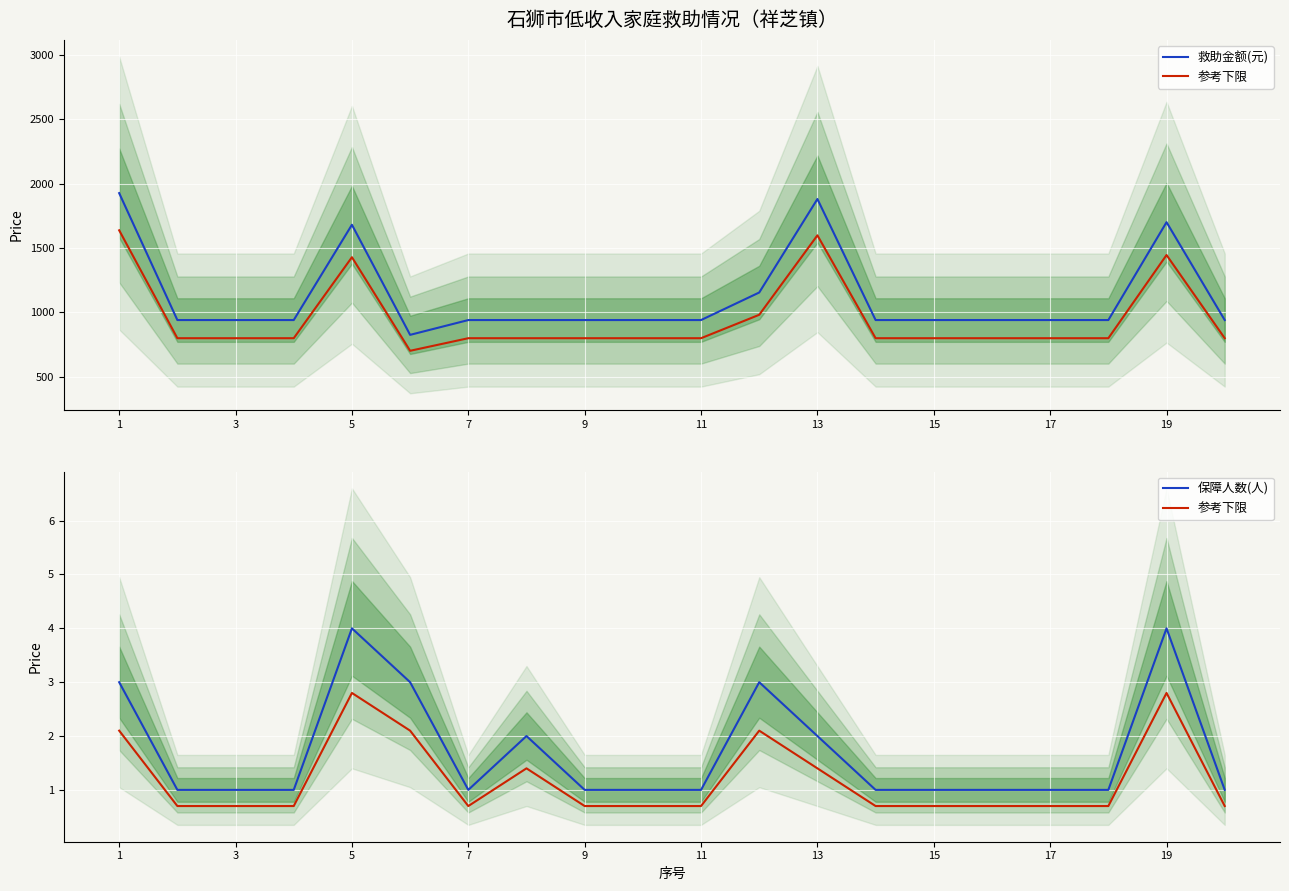

True or false: 保障人数(人) and 救助金额(元) intersect in this chart.

False